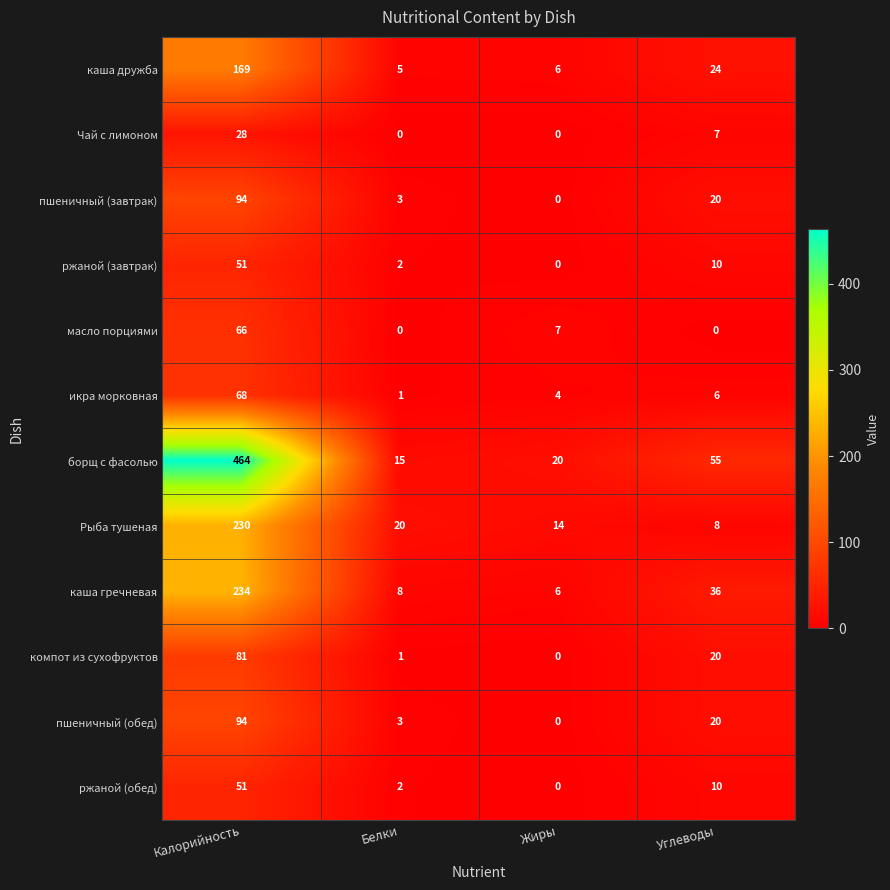

What is the highest value of the масло порциями series?

66